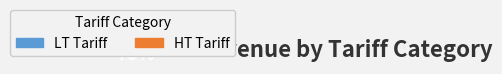

To the nearest percent, what is the average slice percentage?

50%